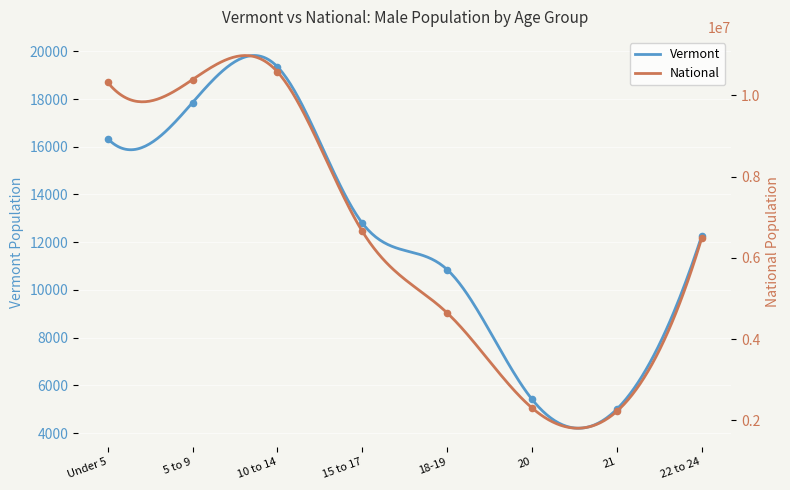

Which series has the largest total across all categories?

National